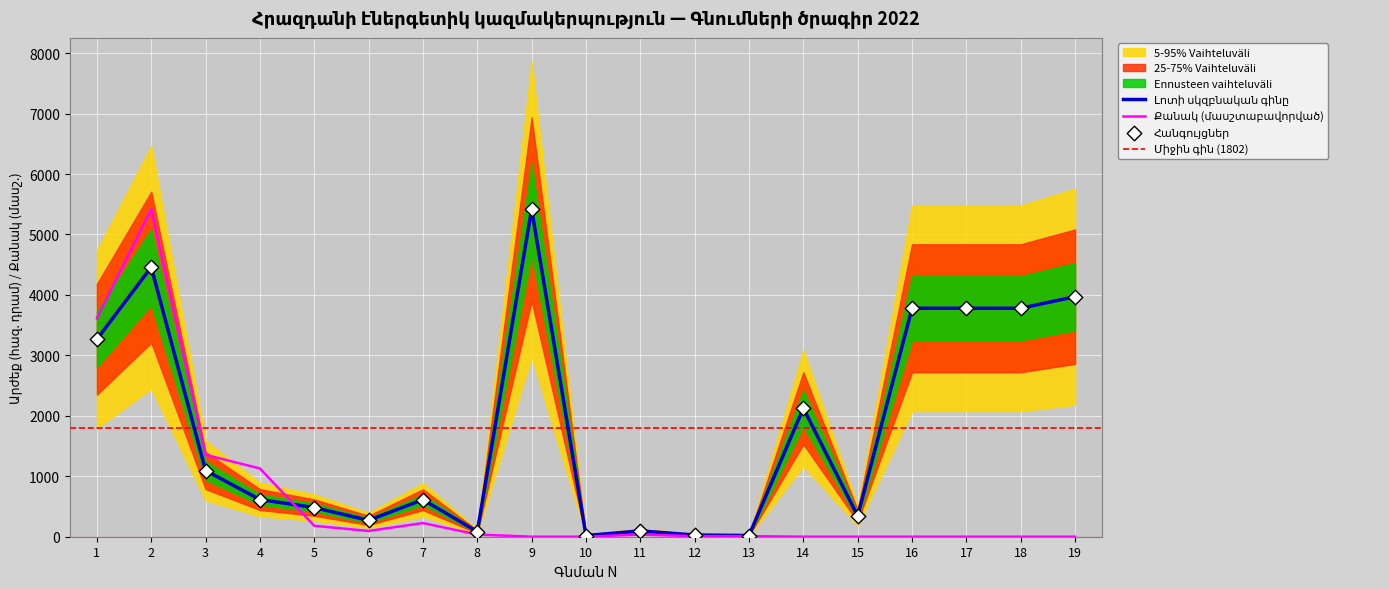

At which category is the sum across all series the highest?

2